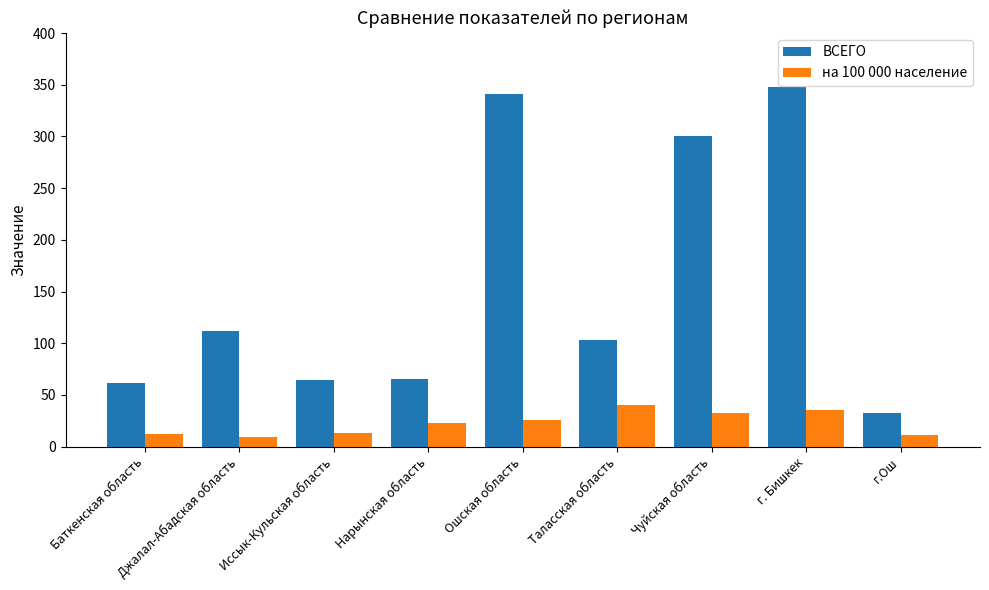

The на 100 000 население series shows 13.3 at Иссык-Кульская область. True or false?

True